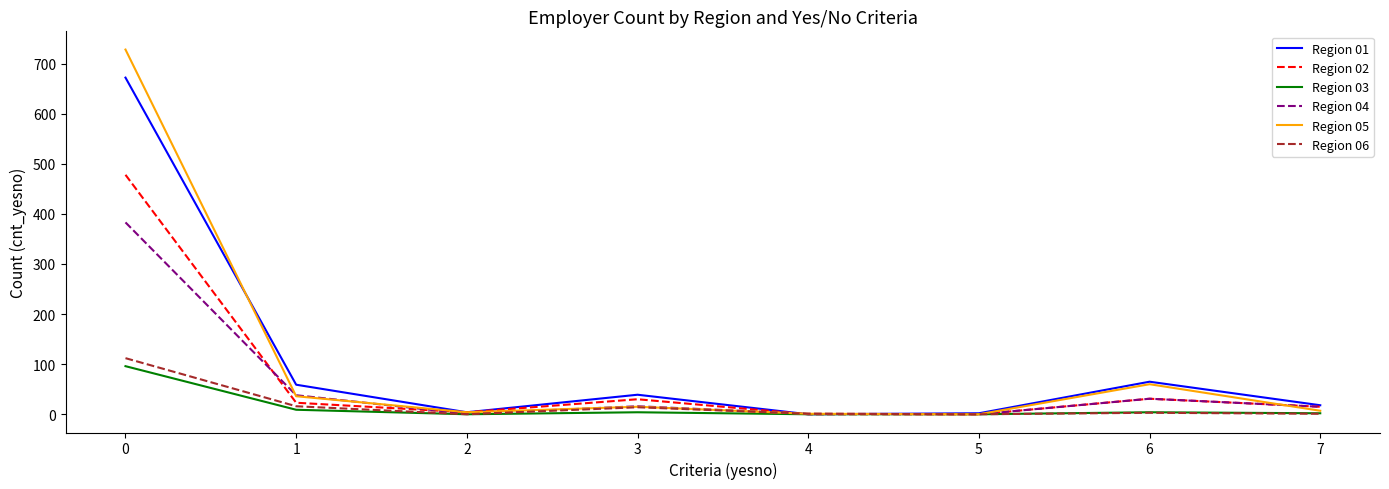

The value of Region 03 at 2 is 0. True or false?

True